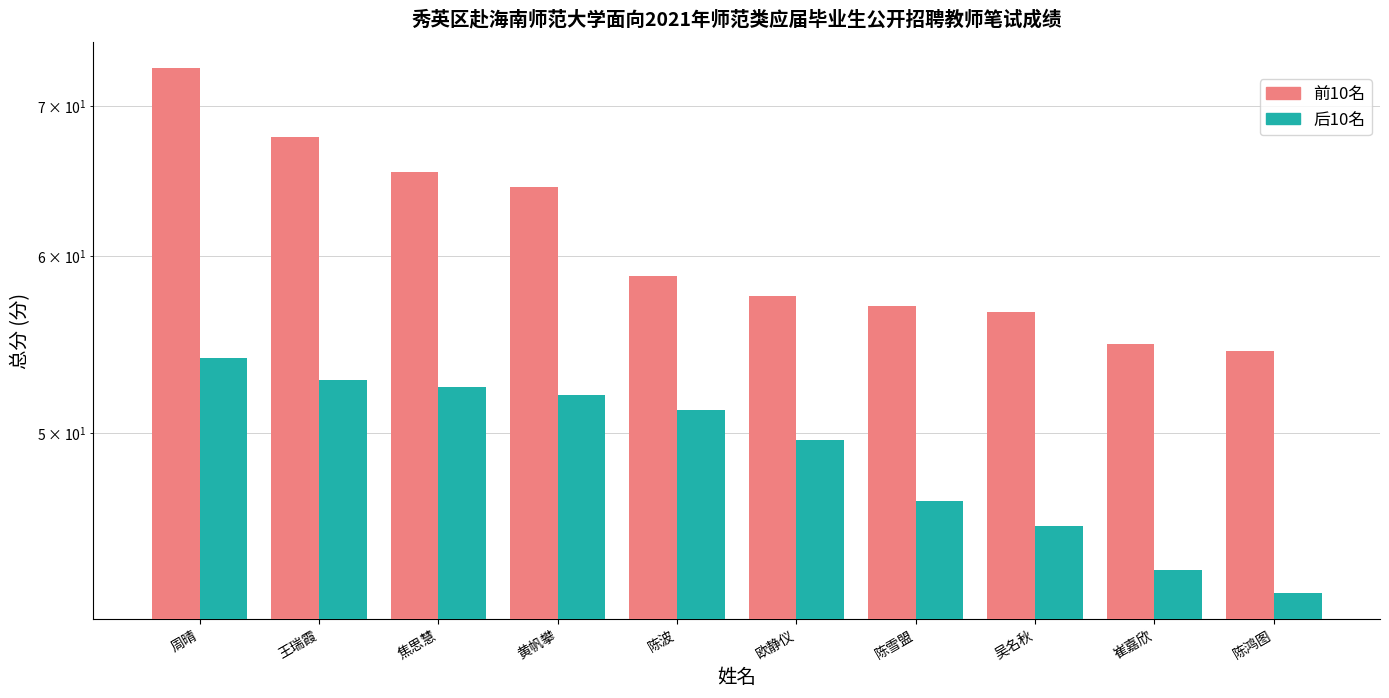

Reading left to right, extract all data points from this chart.

前10名: 72.8	67.8	65.4	64.4	58.8	57.6	57.0	56.6	54.8	54.4
后10名: 54.0	52.8	52.4	52.0	51.2	49.6	46.6	45.4	43.4	42.4